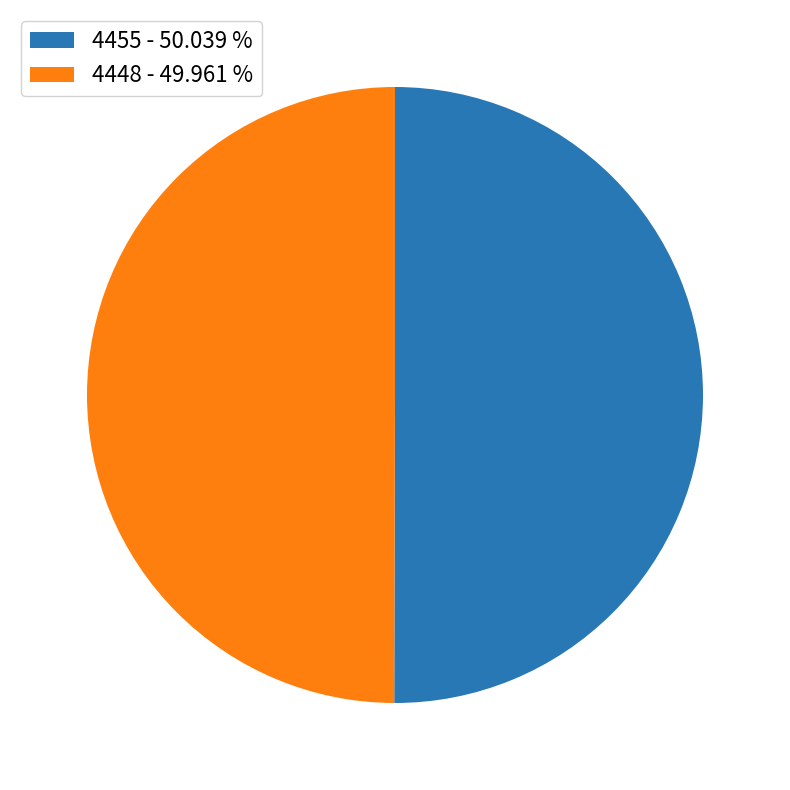

Approximately how many times larger is the value at 4448 - 49.961 % compared to 4455 - 50.039 %?

1.0